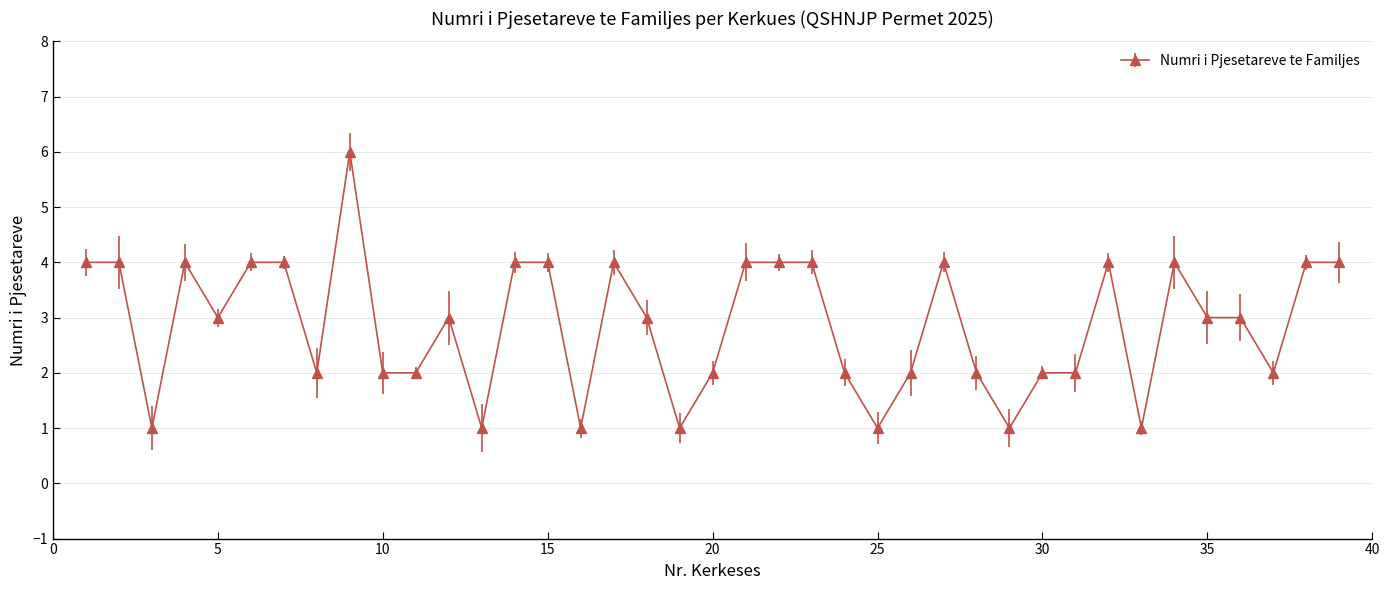

What is the difference between the maximum and minimum values?

5